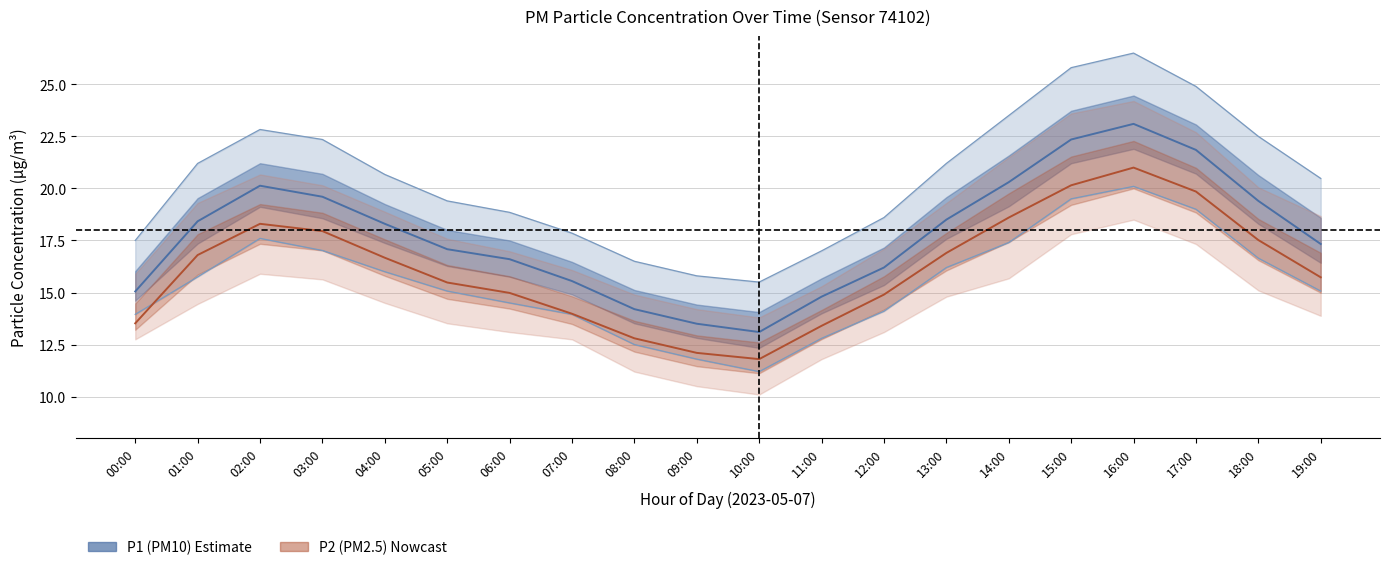

True or false: P1_lower has a value of 16.6 at 18:00.

True